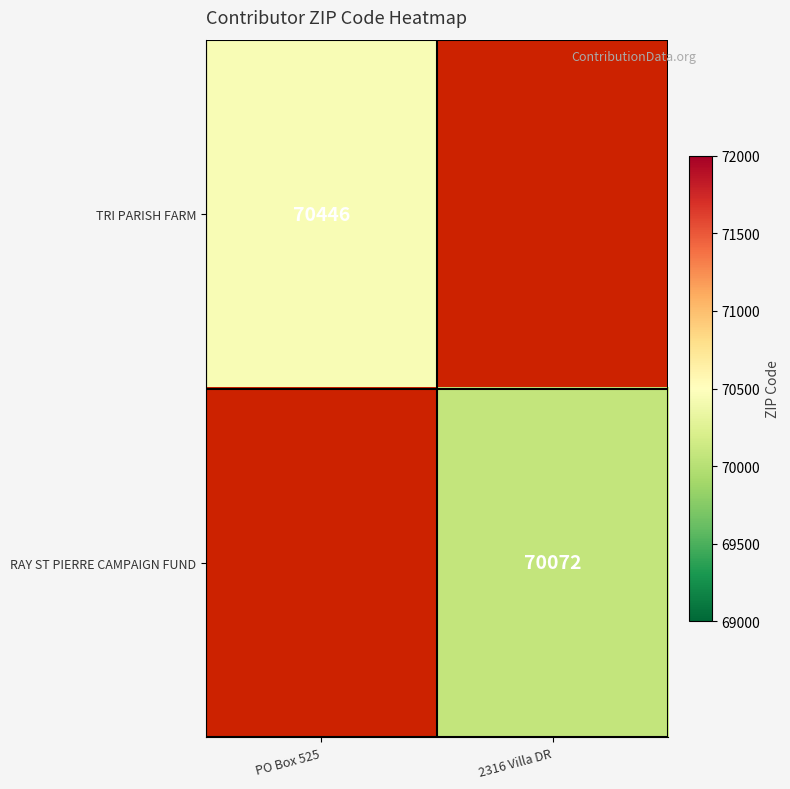

Which category has the lowest value across all series?

2316 Villa DR